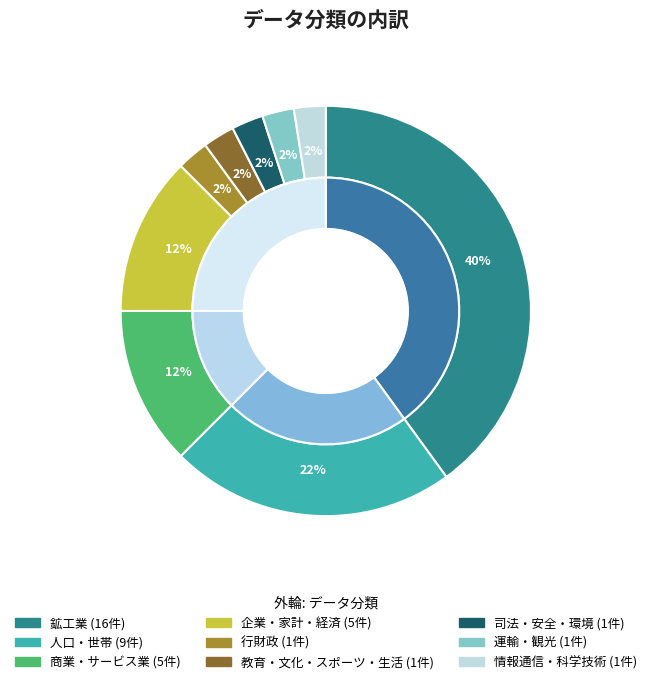

How many slices are in this pie chart?

9